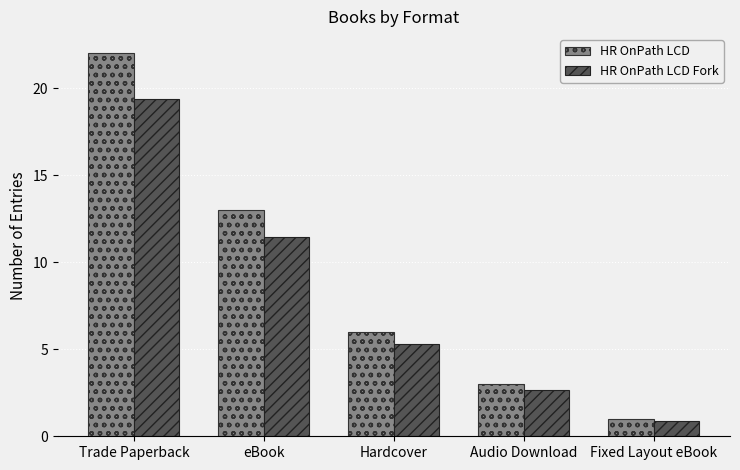

What is the approximate value of HR OnPath LCD at Hardcover?

6.0